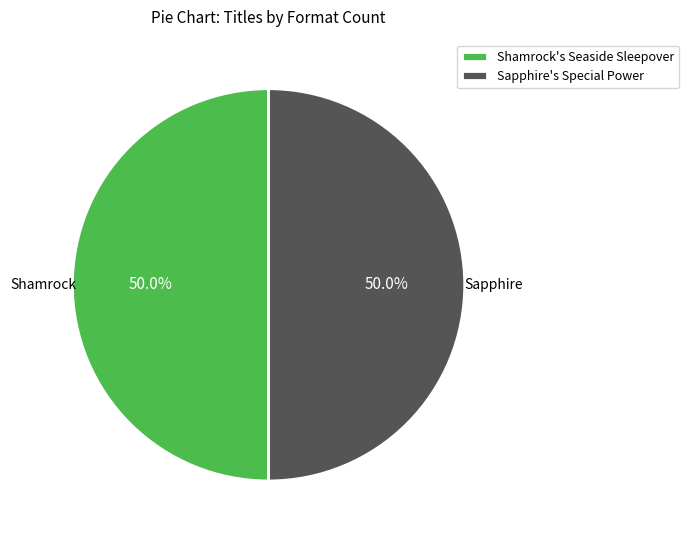

What portion of the pie excludes Shamrock's Seaside Sleepover?

50.0%